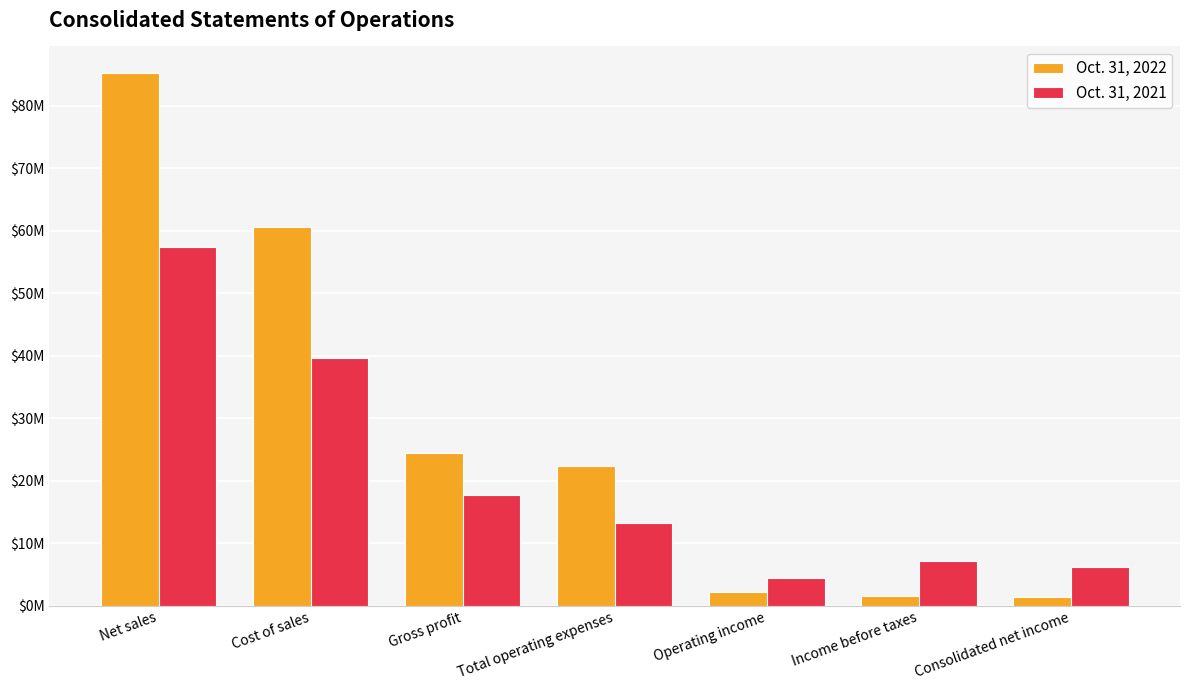

What are all the series names shown in the legend?

Oct. 31, 2022, Oct. 31, 2021